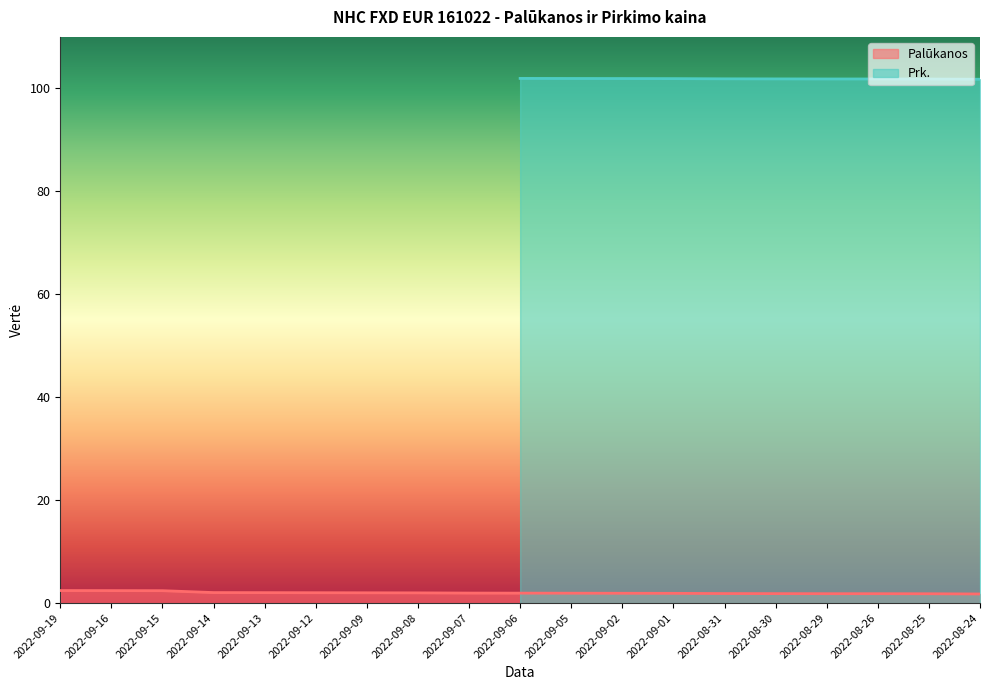

What is the minimum value shown in the chart?

1.8